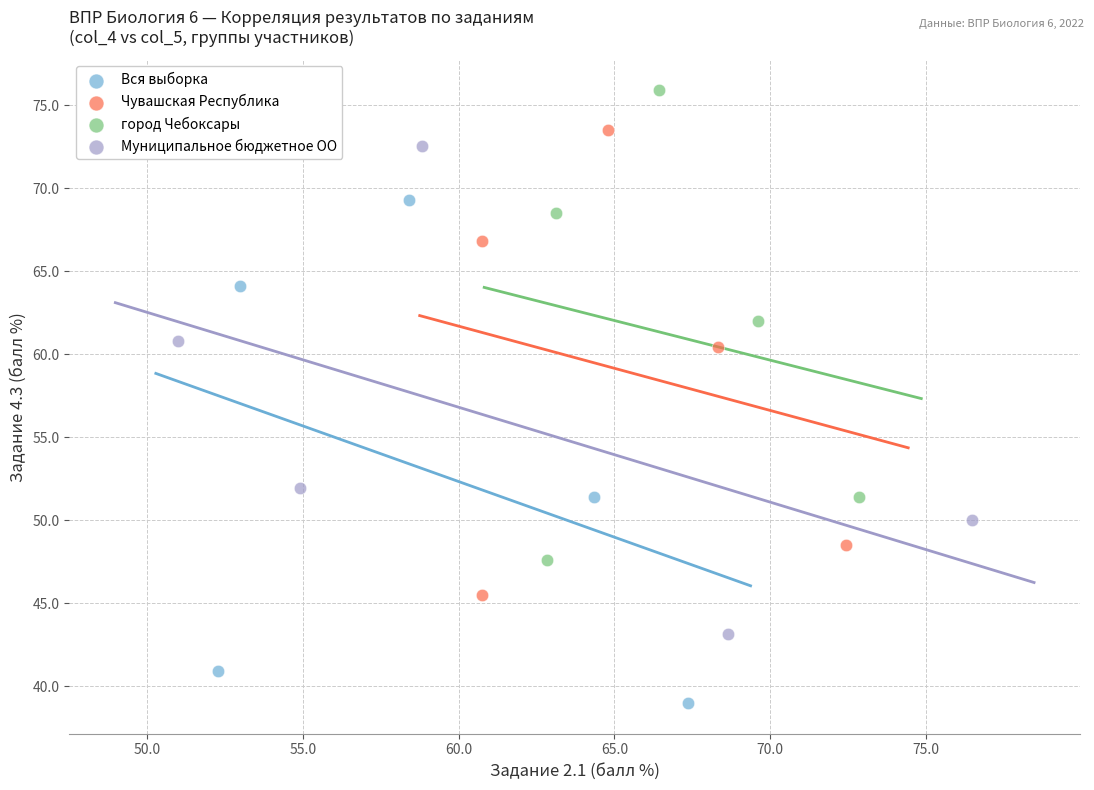

Which series contains the lowest Y value?

Вся выборка